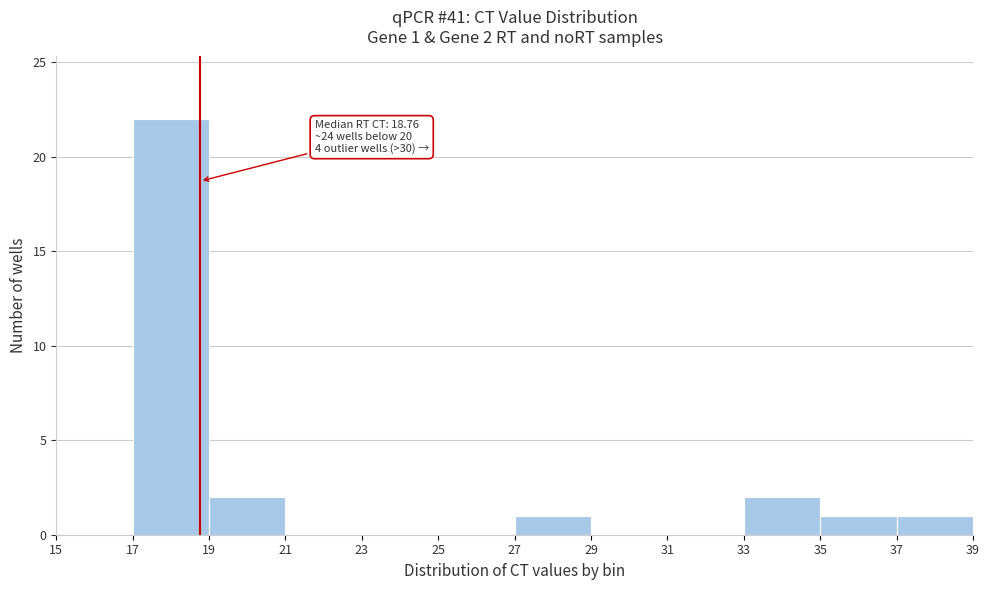

Which range on the x-axis has the tallest bar?

17 to 19